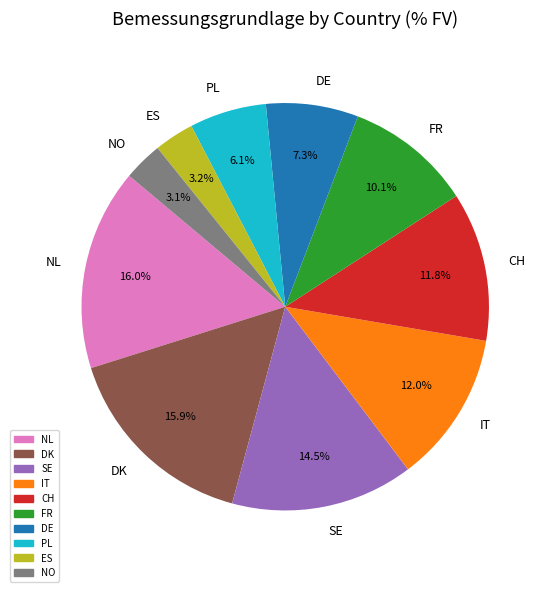

Does DK account for over 50% of the chart?

No